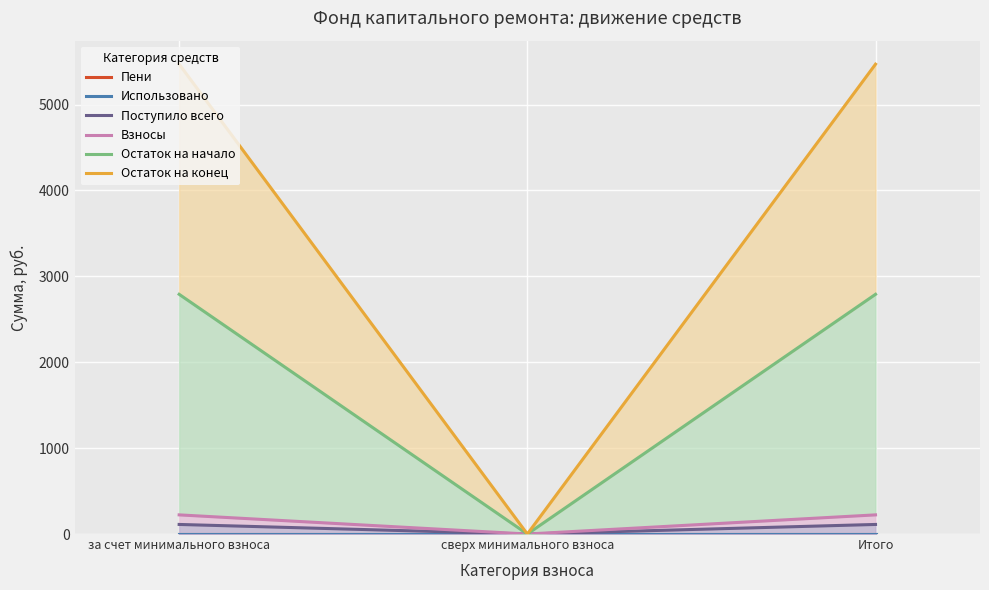

Reading left to right, transcribe all the data shown in this chart.

Пени: 0.0	0.0	0.0
Использовано: 0.0	0.0	0.0
Поступило всего: 111.5	0.0	111.5
Взносы: 223.0	0.0	223.0
Остаток на начало: 2790.9	0.0	2790.9
Остаток на конец: 5470.4	0.0	5470.4